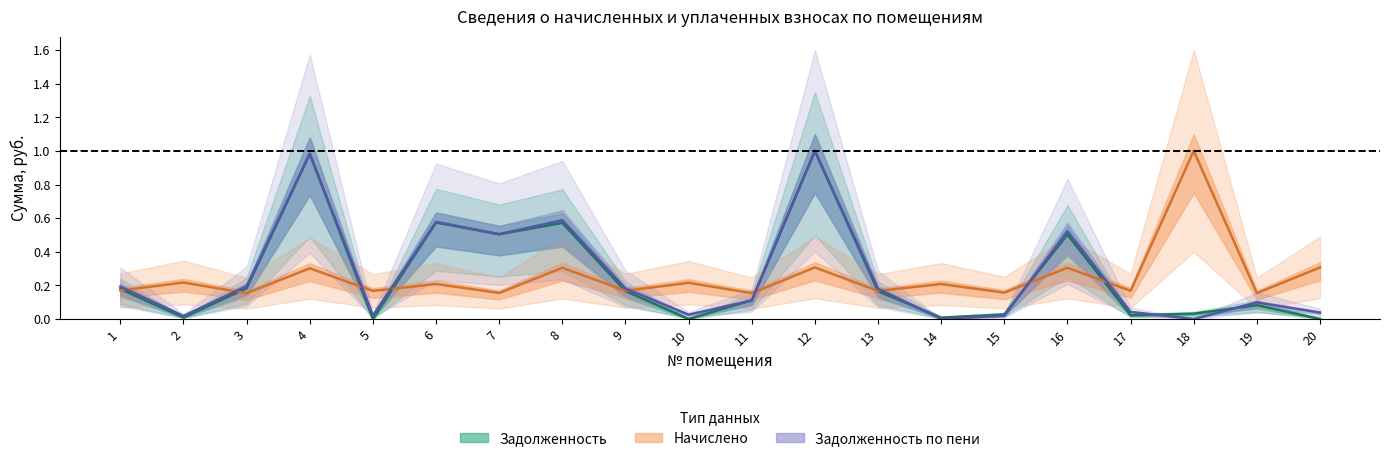

At how many categories does at least one series exceed 0?

20